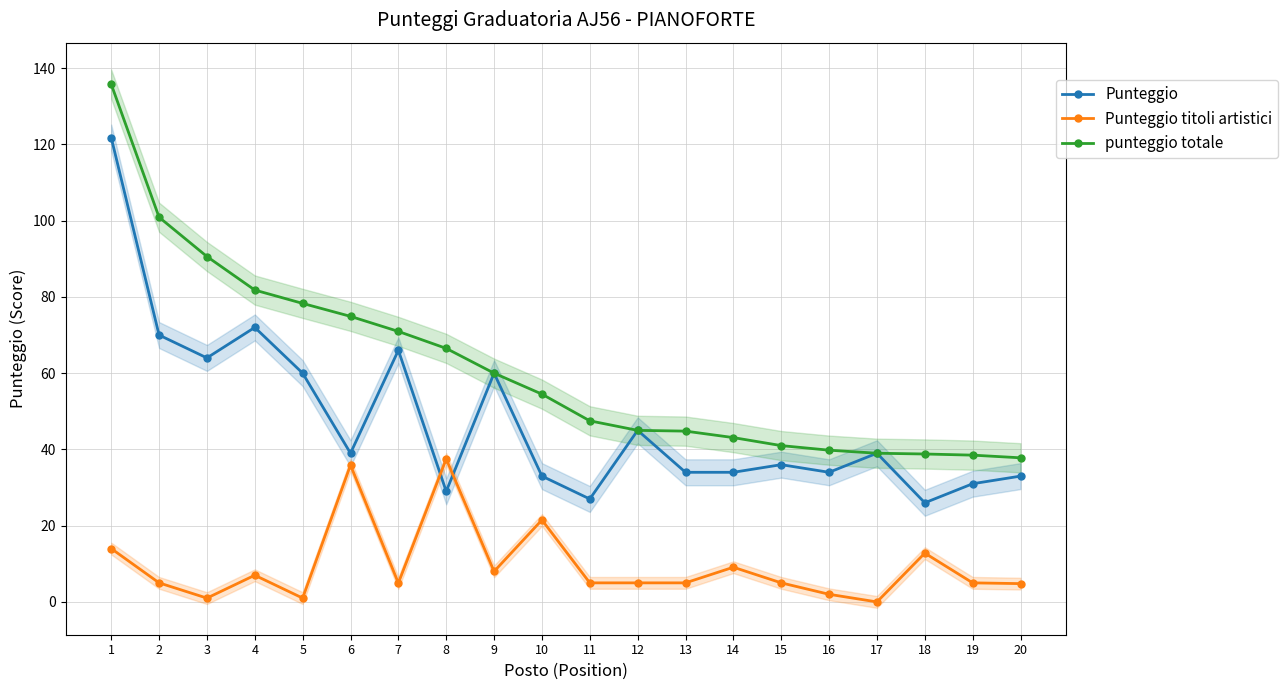

Does the chart display data point markers on the line(s)?

Yes